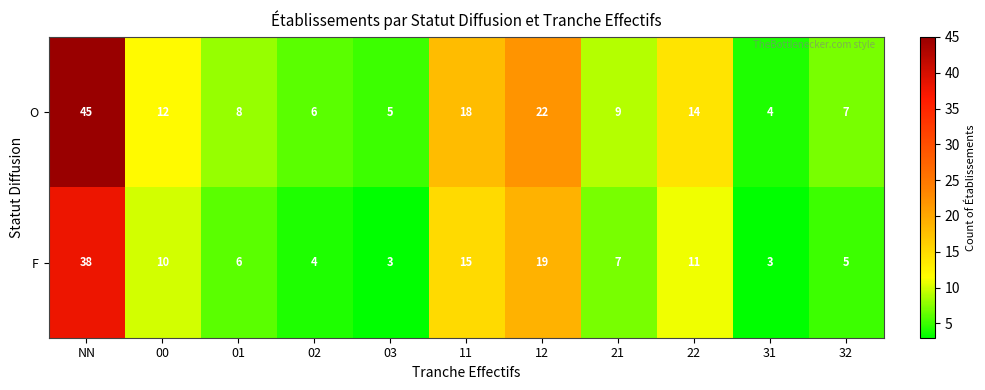

The O series shows 7 at 12. True or false?

False